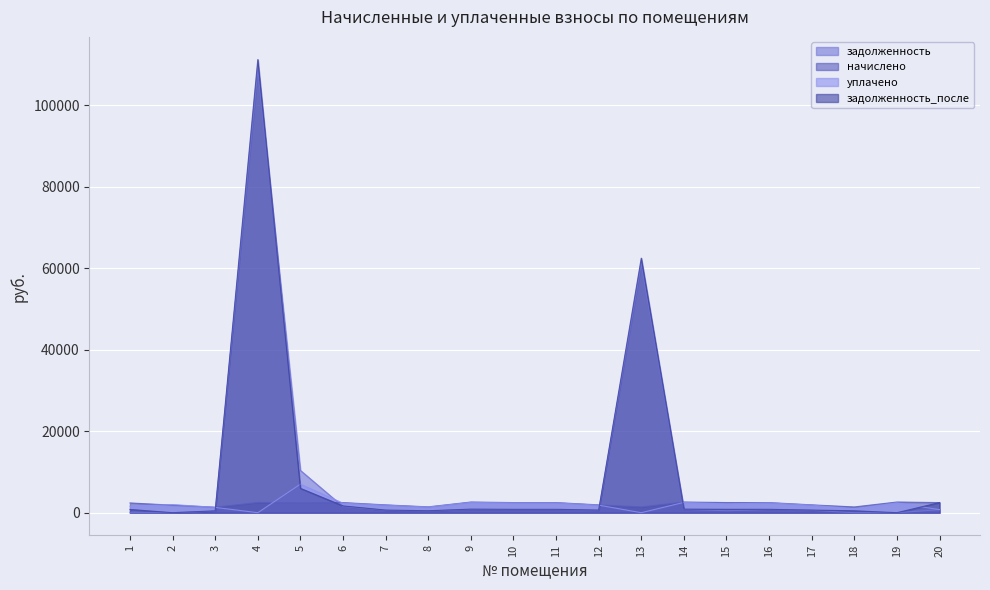

Which series has the largest total across all categories?

задолженность_после